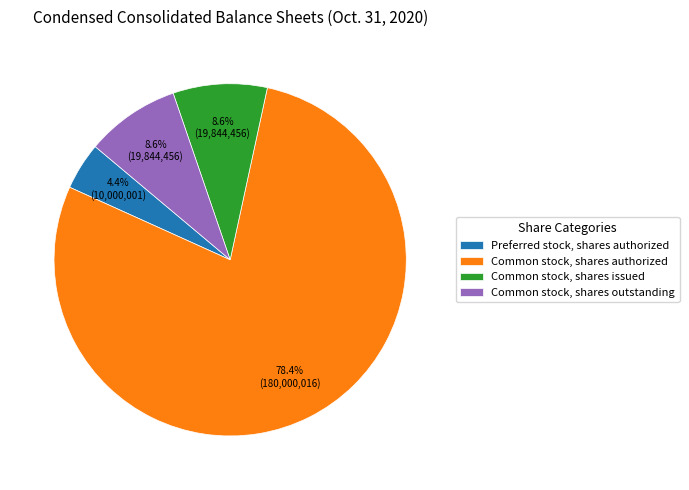

Which category has the biggest portion of the pie?

Common stock, shares authorized